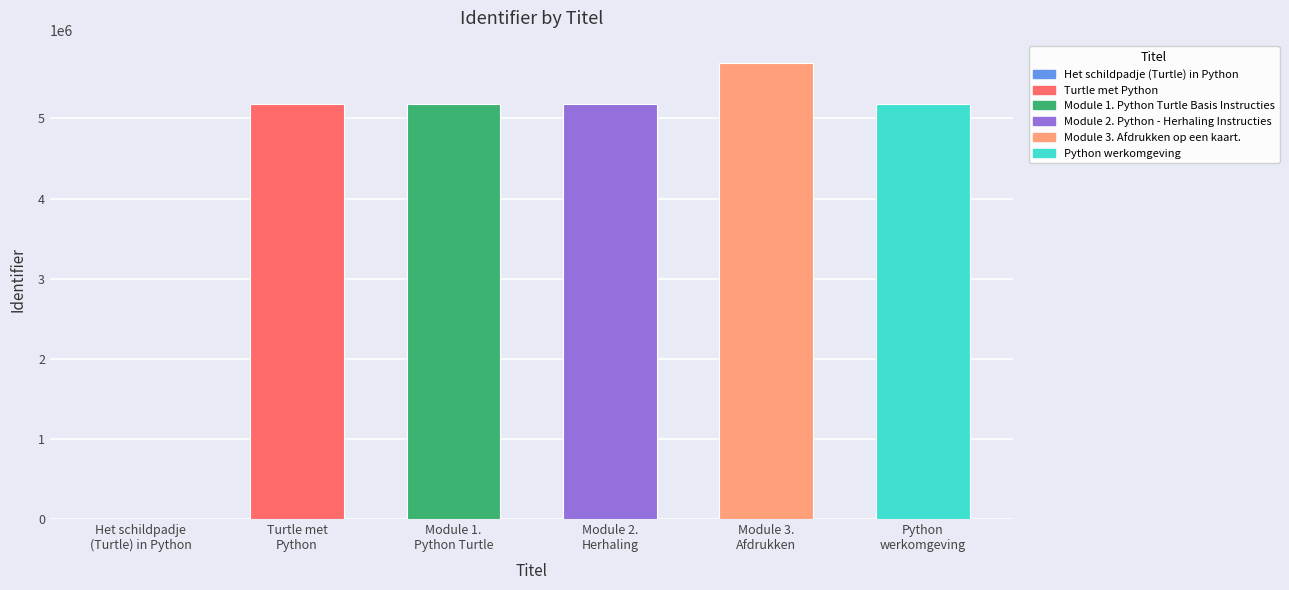

What is the sum of all values?

26422140